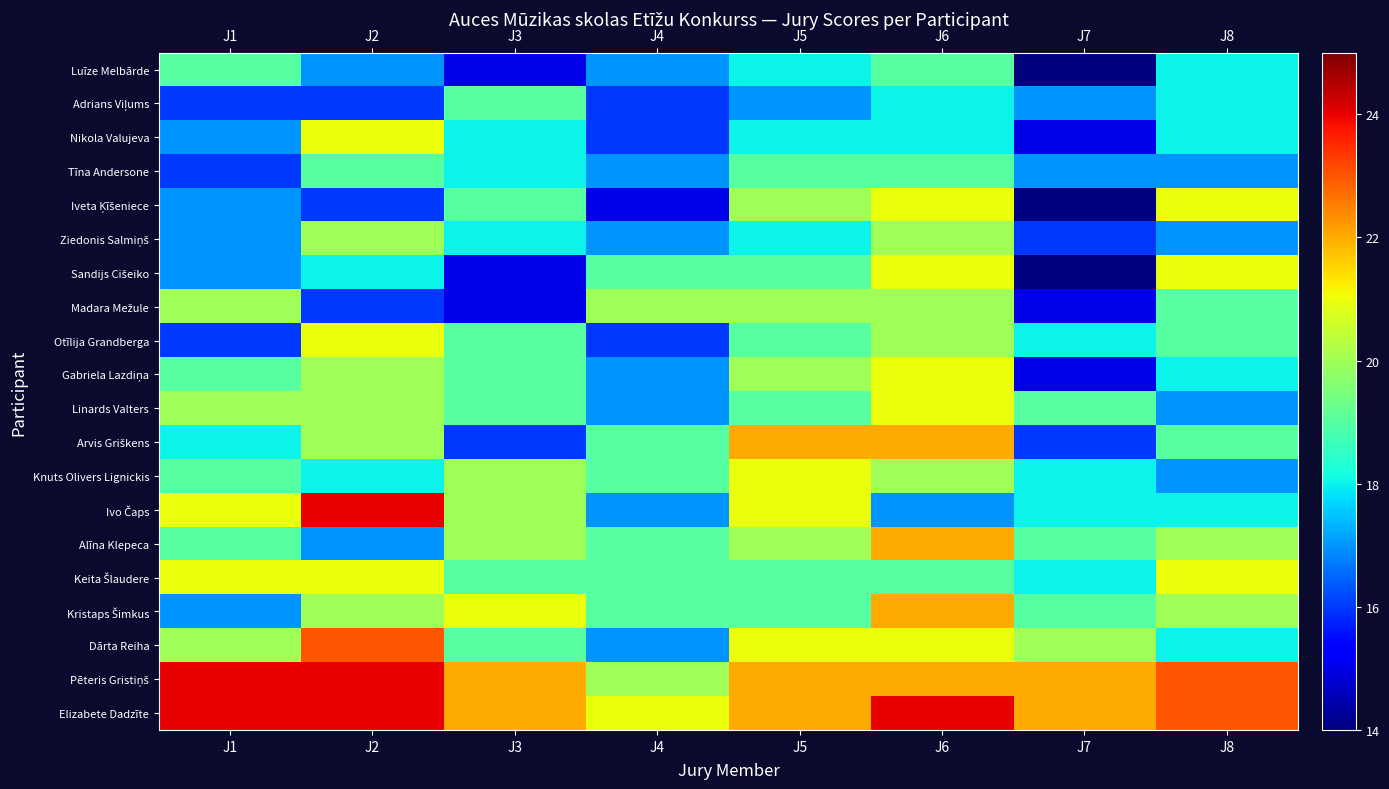

Between J6 and J7, which is larger?

J6